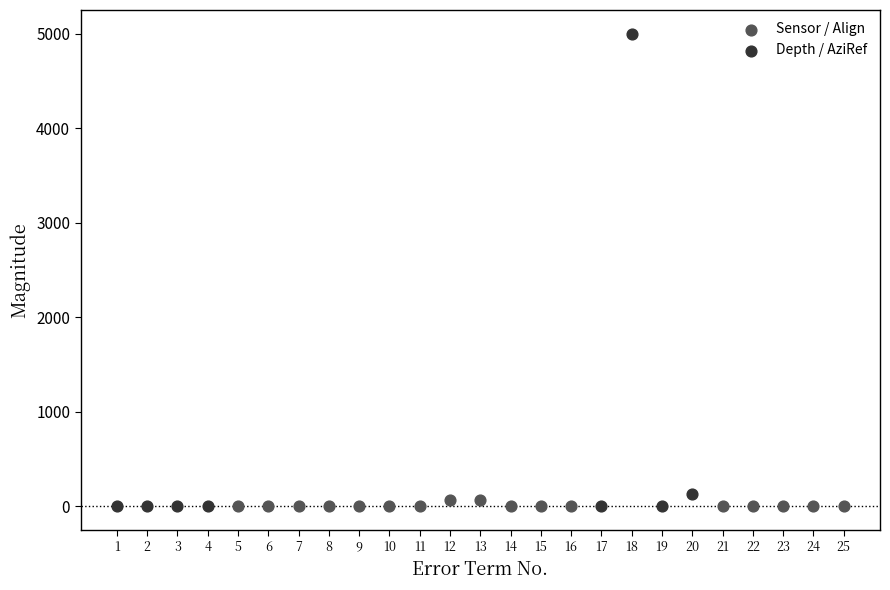

Which series has the widest spread of Y values?

Depth / AziRef